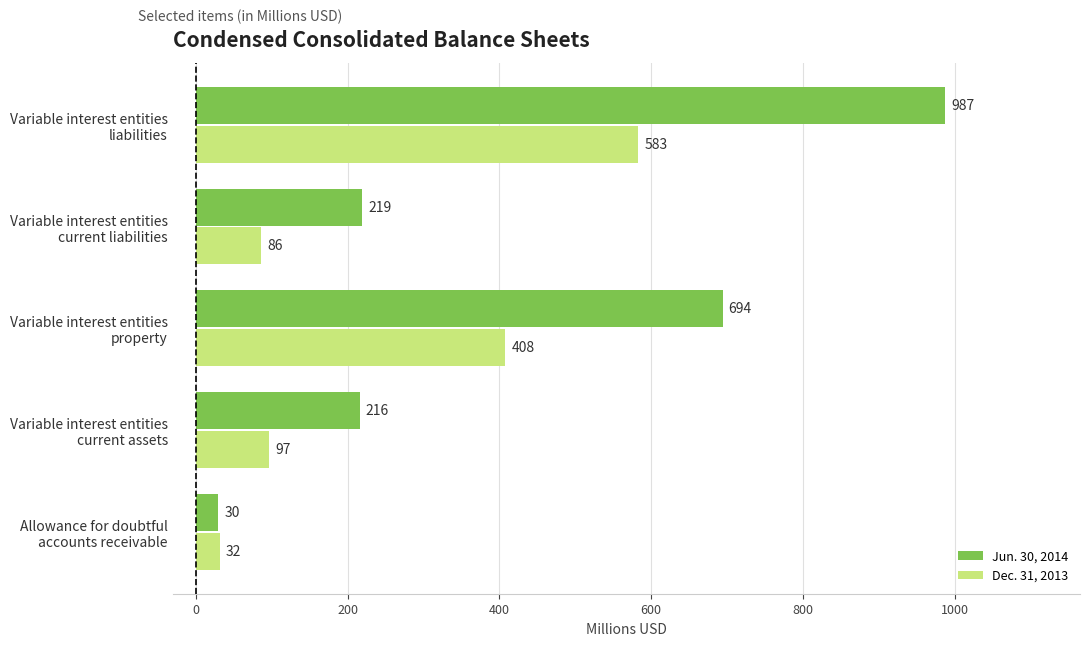

What is the difference between the maximum and minimum values in the Dec. 31, 2013 series?

551